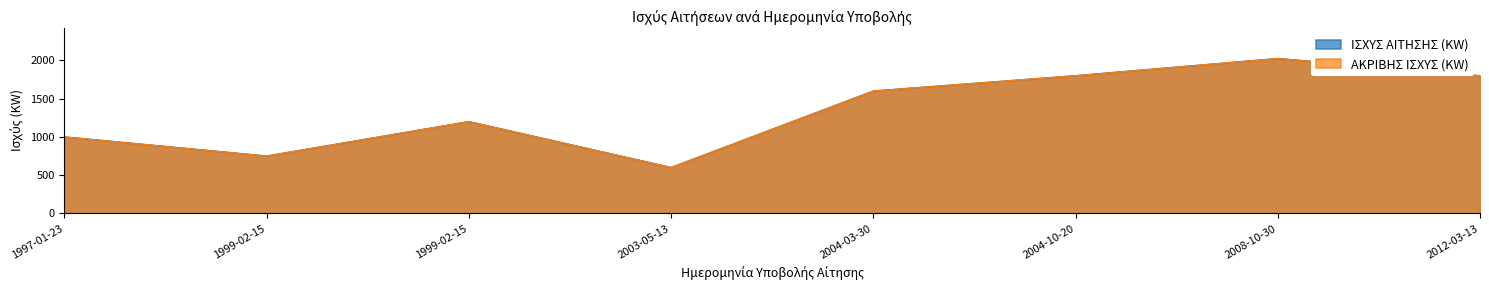

What is the sum of all ΑΚΡΙΒΗΣ ΙΣΧΥΣ (KW) values?

10775